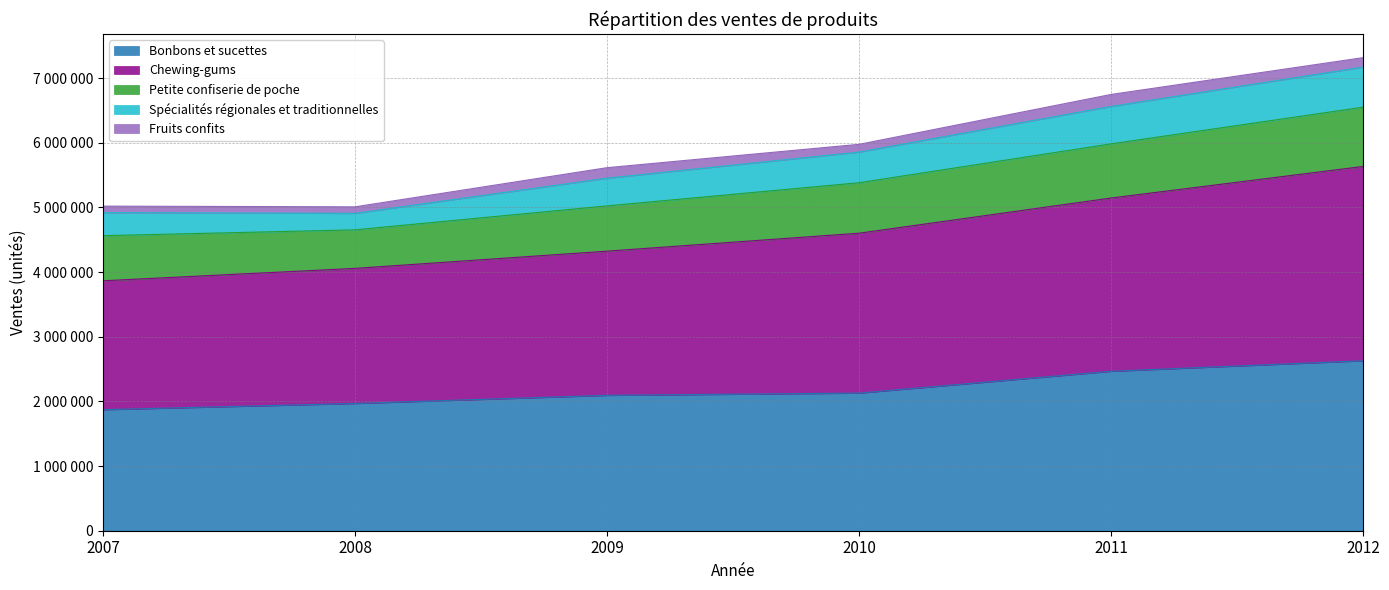

What is the value of the Bonbons et sucettes point at the 4th from the left?

2128531